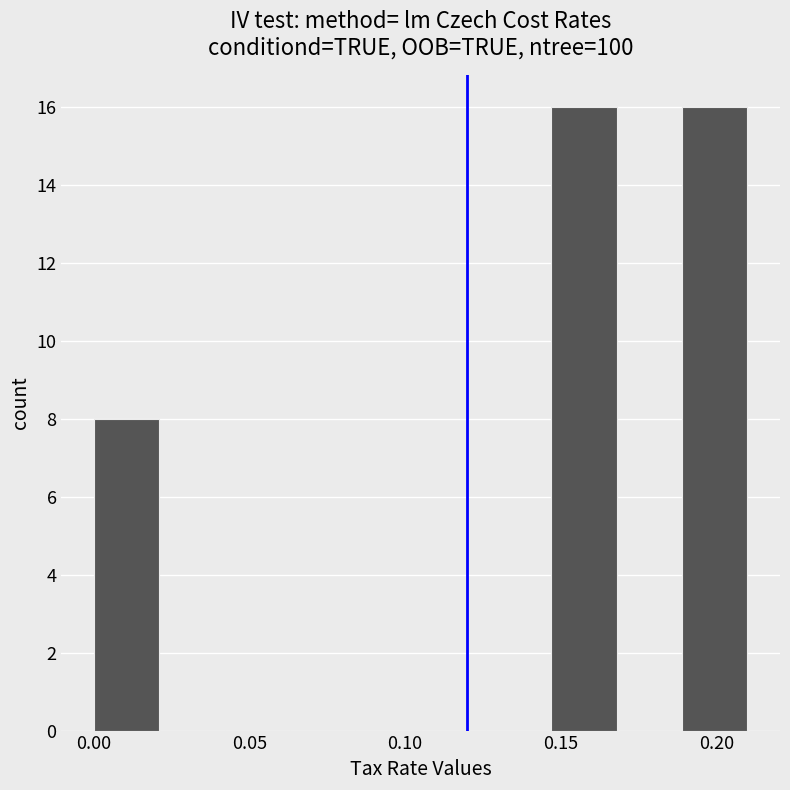

How tall is the bar that spans 0.189 to 0.210 on the x-axis? Neither the bar edges nor the heights are printed on the chart, so give them approximately, as read against the axes.

16